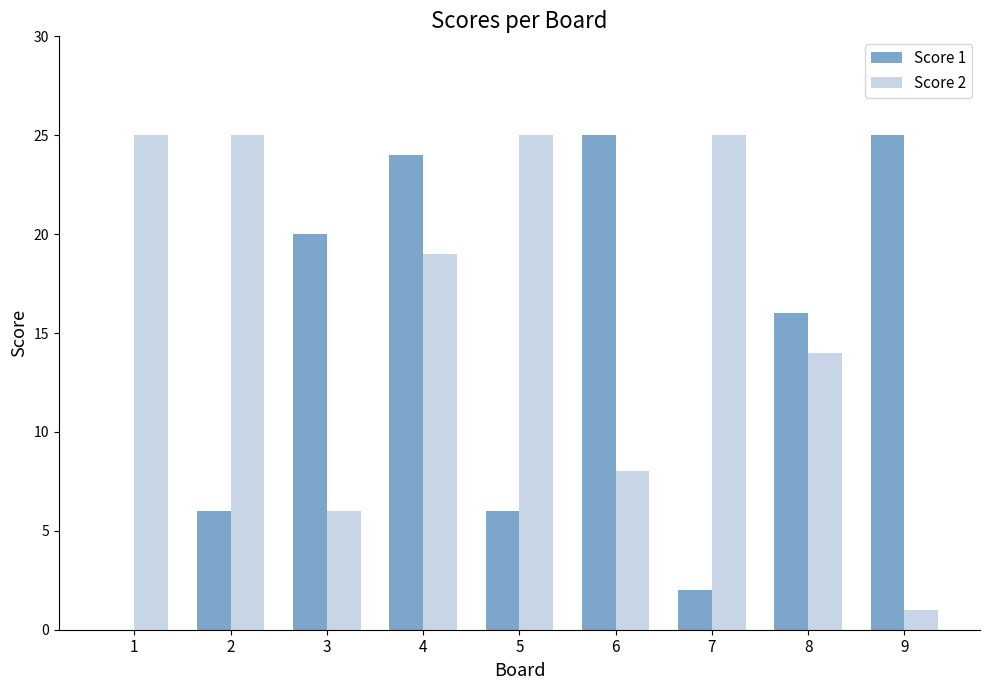

Where does the Score 1 series first go above 16?

3